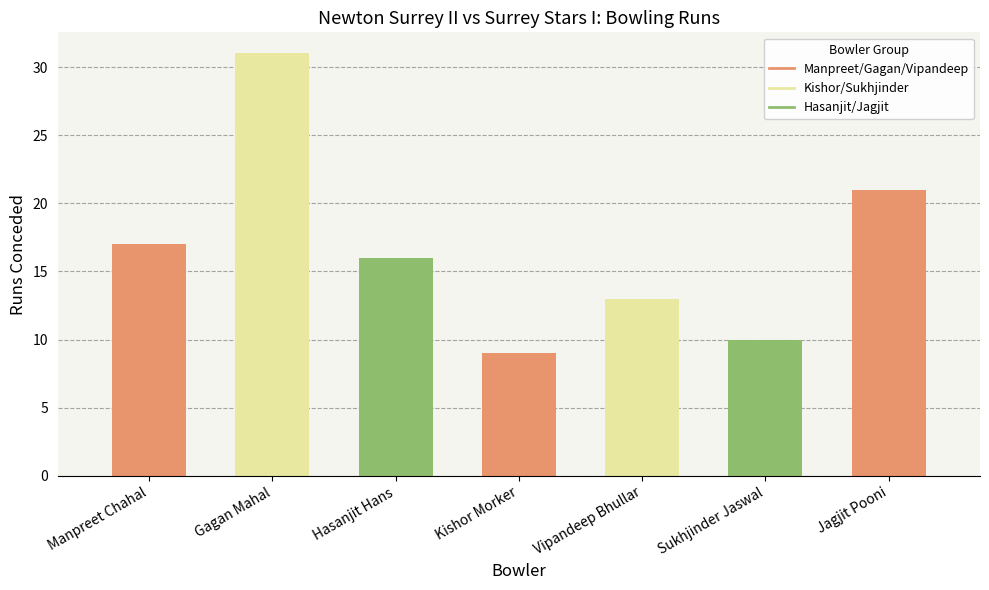

Which series has the widest spread of values?

Runs